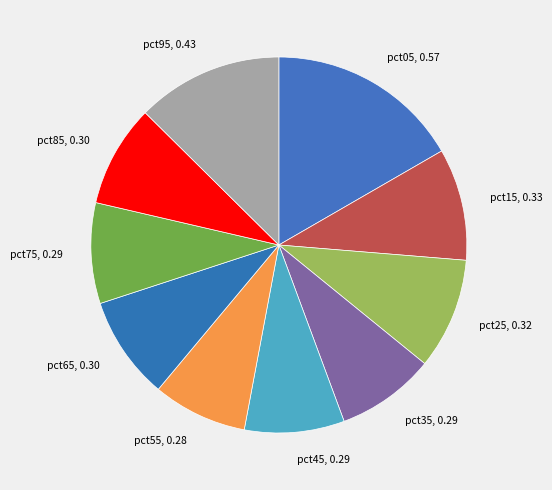

Is the sum of pct75 and pct15 greater than half?

No